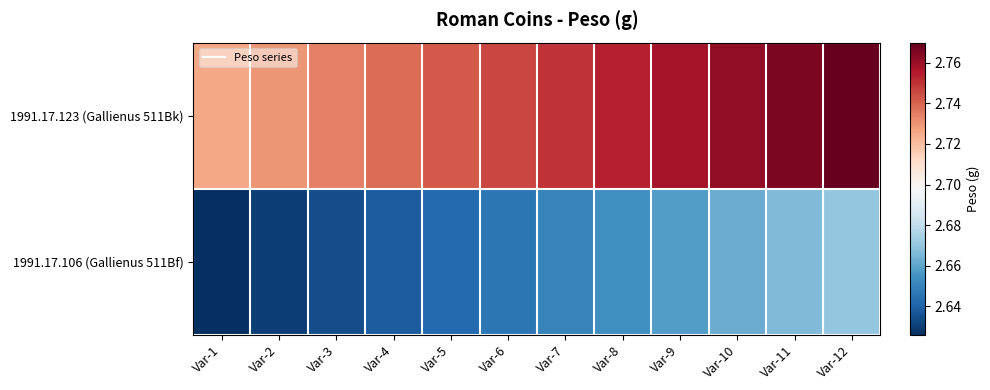

Between Var-2 and Var-11, which is larger?

Var-11